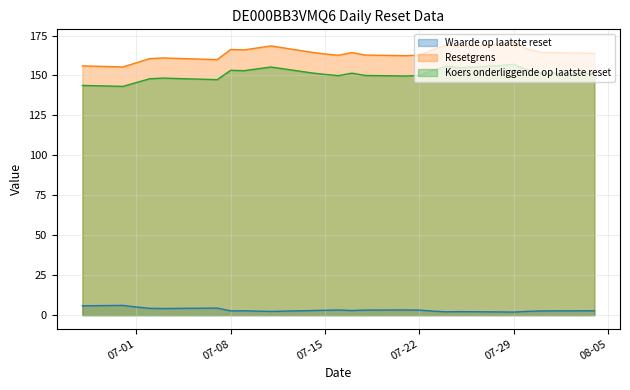

Reading left to right, transcribe all the data shown in this chart.

Waarde op laatste reset: 5.9	6.1	5.1	4.3	4.2	4.4	2.7	2.7	2.5	2.3	2.9	3.1	3.2	2.9	3.2	3.2	3.2	2.5	2.1	2.2	2.0	1.9	2.3	2.6	2.7	2.7
Resetgrens: 156.0	155.4	157.9	160.6	161.0	159.9	166.3	166.0	167.3	168.5	164.5	163.5	162.7	164.4	162.8	162.4	162.8	166.1	169.1	168.0	169.6	170.4	166.6	164.5	164.3	163.9
Koers onderliggende op laatste reset: 143.8	143.2	145.6	148.0	148.4	147.4	153.2	153.0	154.2	155.3	151.7	150.7	149.9	151.5	150.0	149.7	150.0	153.1	155.8	154.8	156.3	157.0	153.6	151.6	151.4	151.0